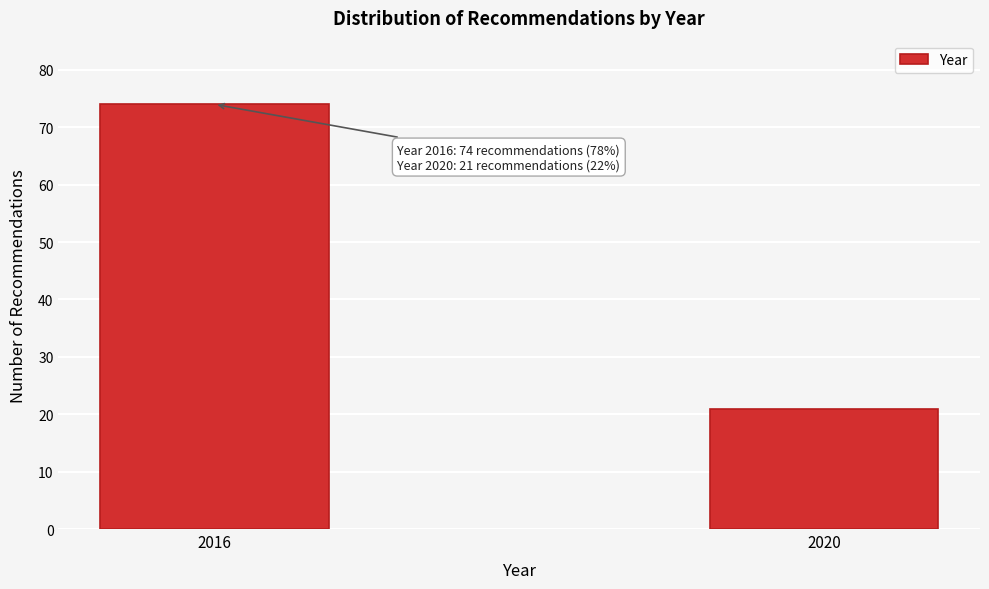

Reading left to right, transcribe all the data shown in this chart.

2016=74	2020=21